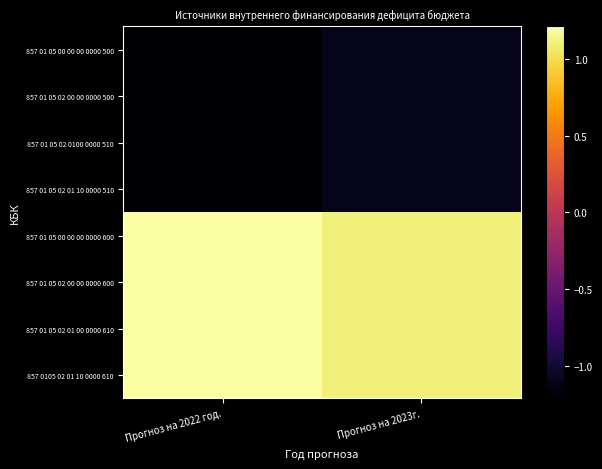

Reading right to left, extract all data points from this chart.

857 01 05 00 00 00 0000 500: Прогноз на 2023г.=-11032868	Прогноз на 2022 год.=-12142110
857 01 05 02 00 00 0000 500: Прогноз на 2023г.=-11032868	Прогноз на 2022 год.=-12142110
857 01 05 02 0100 0000 510: Прогноз на 2023г.=-11032868	Прогноз на 2022 год.=-12142110
857 01 05 02 01 10 0000 510: Прогноз на 2023г.=-11032868	Прогноз на 2022 год.=-12142110
857 01 05 00 00 00 0000 600: Прогноз на 2023г.=11032868	Прогноз на 2022 год.=12142110
857 01 05 02 00 00 0000 600: Прогноз на 2023г.=11032868	Прогноз на 2022 год.=12142110
857 01 05 02 01 00 0000 610: Прогноз на 2023г.=11032868	Прогноз на 2022 год.=12142110
857 0105 02 01 10 0000 610: Прогноз на 2023г.=11032868	Прогноз на 2022 год.=12142110